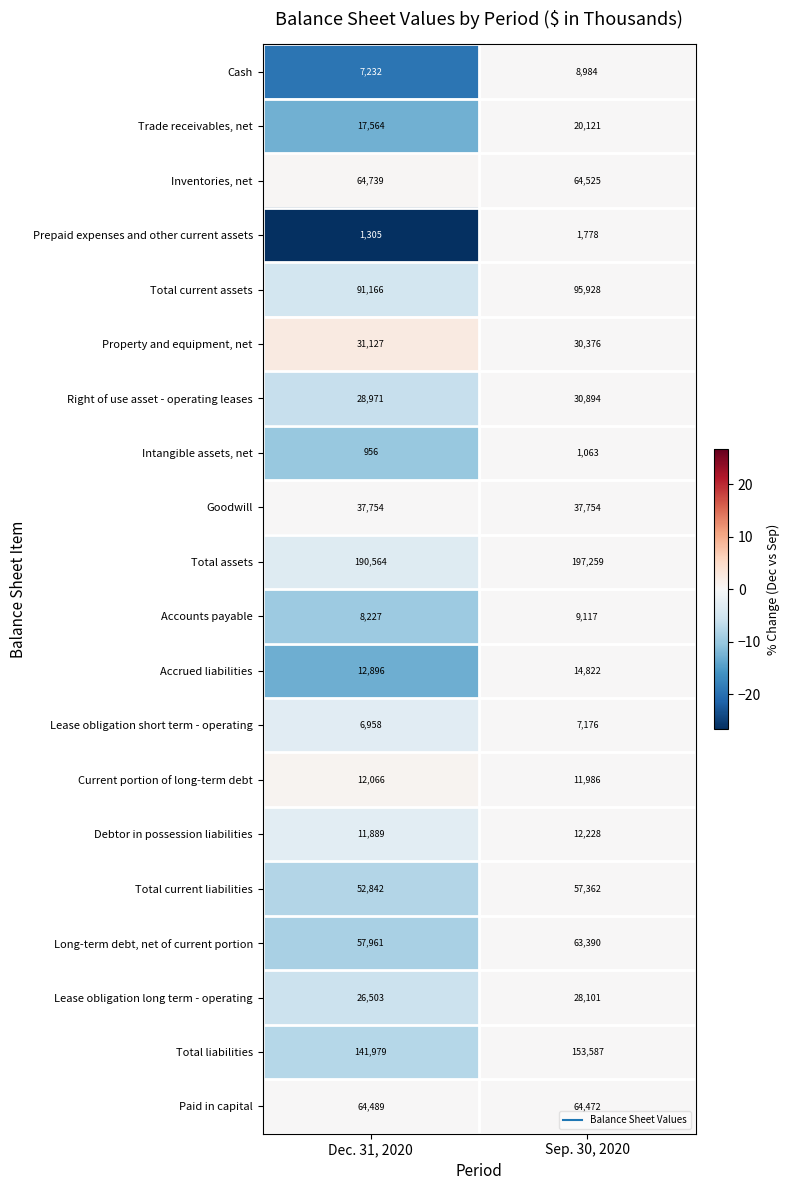

What is the total value across all series at Sep. 30, 2020?

910923